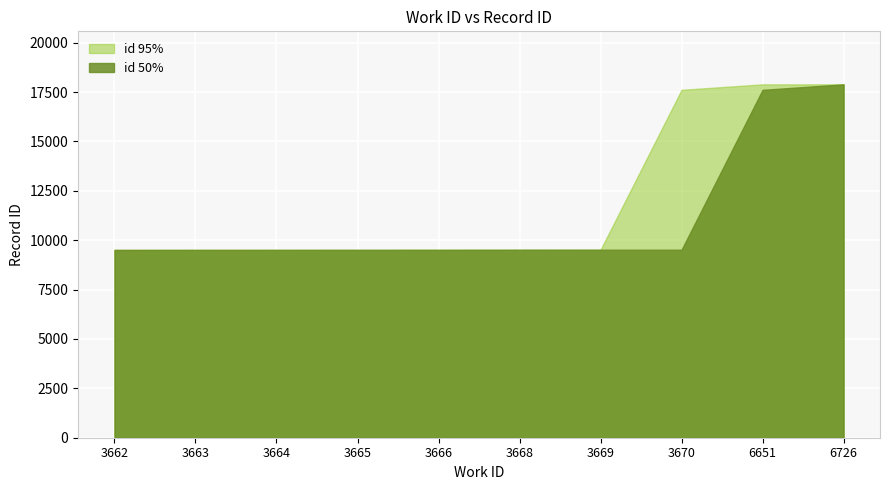

Reading right to left, extract all data points from this chart.

id_50pct: 6726=17891	6651=17613	3670=9518	3669=9517	3668=9516	3666=9512	3665=9511	3664=9510	3663=9509	3662=9508
id_95pct: 6726=17891	6651=17891	3670=17613	3669=9518	3668=9517	3666=9516	3665=9512	3664=9511	3663=9510	3662=9508